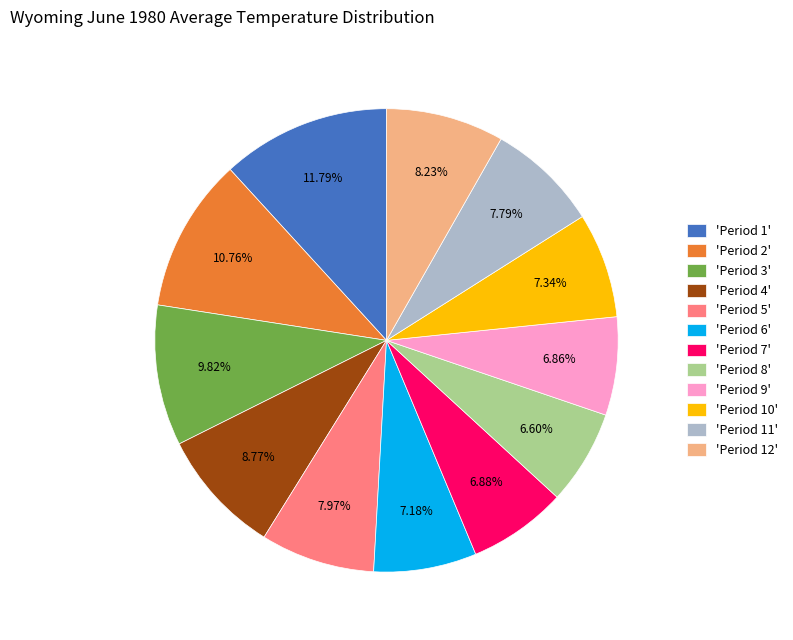

Does any single category account for the majority?

No